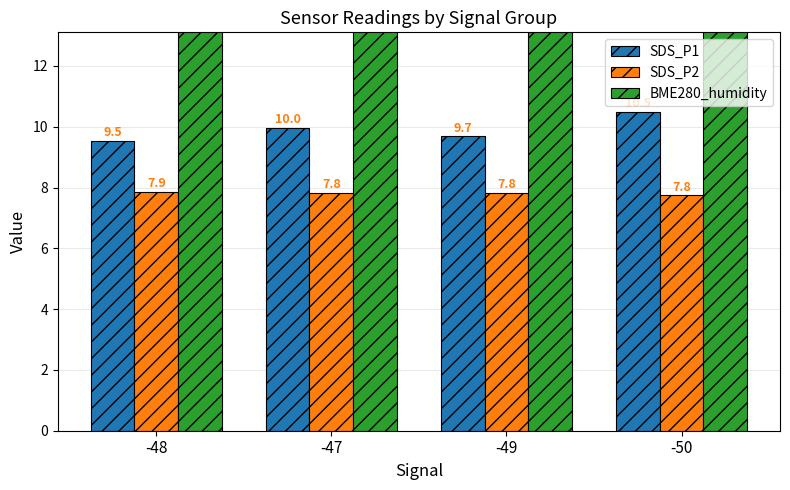

What is the value of the BME280_humidity bar at the 2nd from the left?

73.4